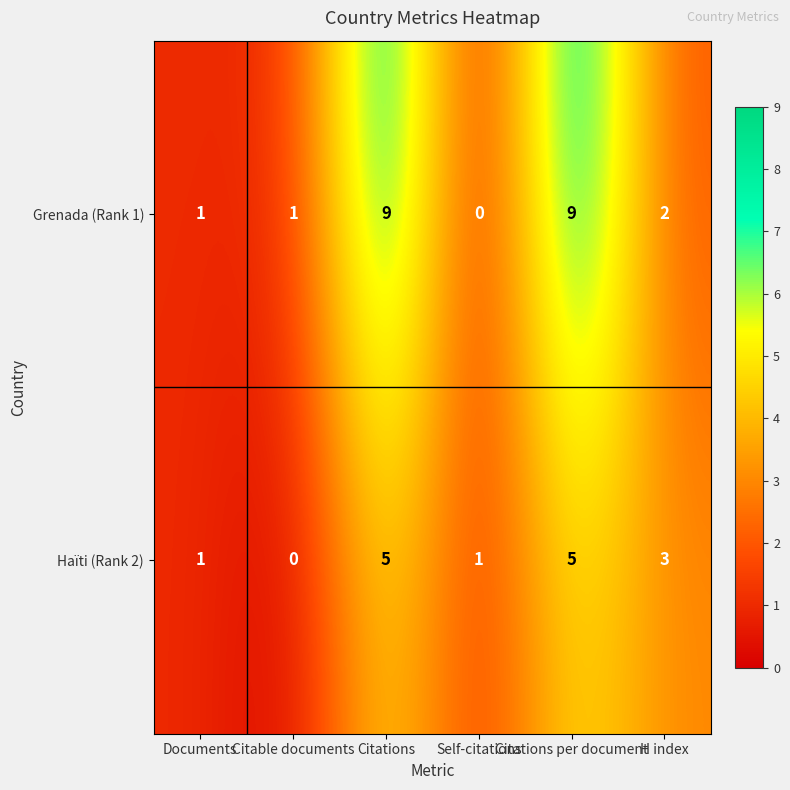

What is the difference between the maximum and minimum values in the Grenada (Rank 1) series?

9